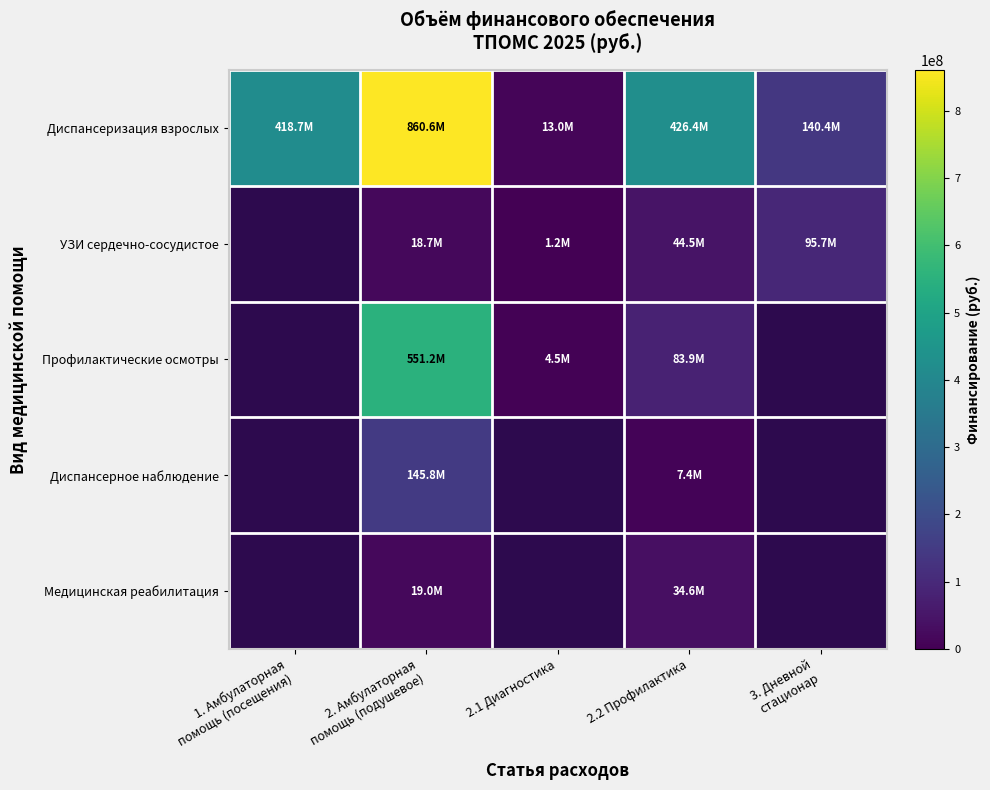

True or false: УЗИ сердечно-сосудистое has a value of 1748942.6 at 2.1 Диагностика.

False